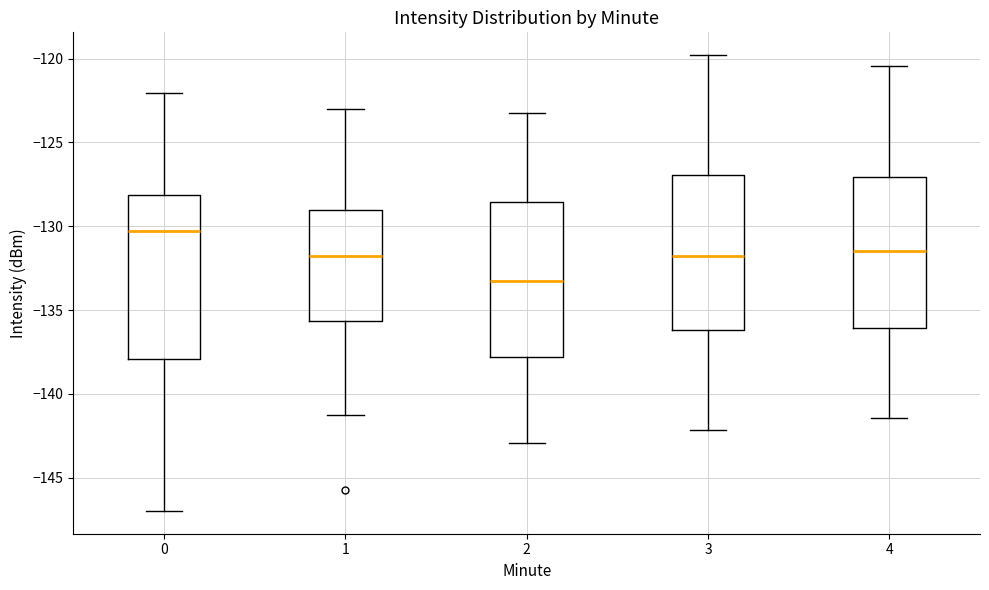

Reading left to right, read every box against the y-axis: the position of its median line, the range the box covers, and the ends of its whiskers. The values are not printed on the chart, so give them approximately, as read against the axis.

0: median -130.5, box -138.0 to -128.0, whiskers -147.0 to -122.0
1: median -132.0, box -135.5 to -129.0, whiskers -141.0 to -123.0
2: median -133.0, box -138.0 to -128.5, whiskers -143.0 to -123.0
3: median -132.0, box -136.0 to -127.0, whiskers -142.0 to -120.0
4: median -131.5, box -136.0 to -127.0, whiskers -141.5 to -120.5